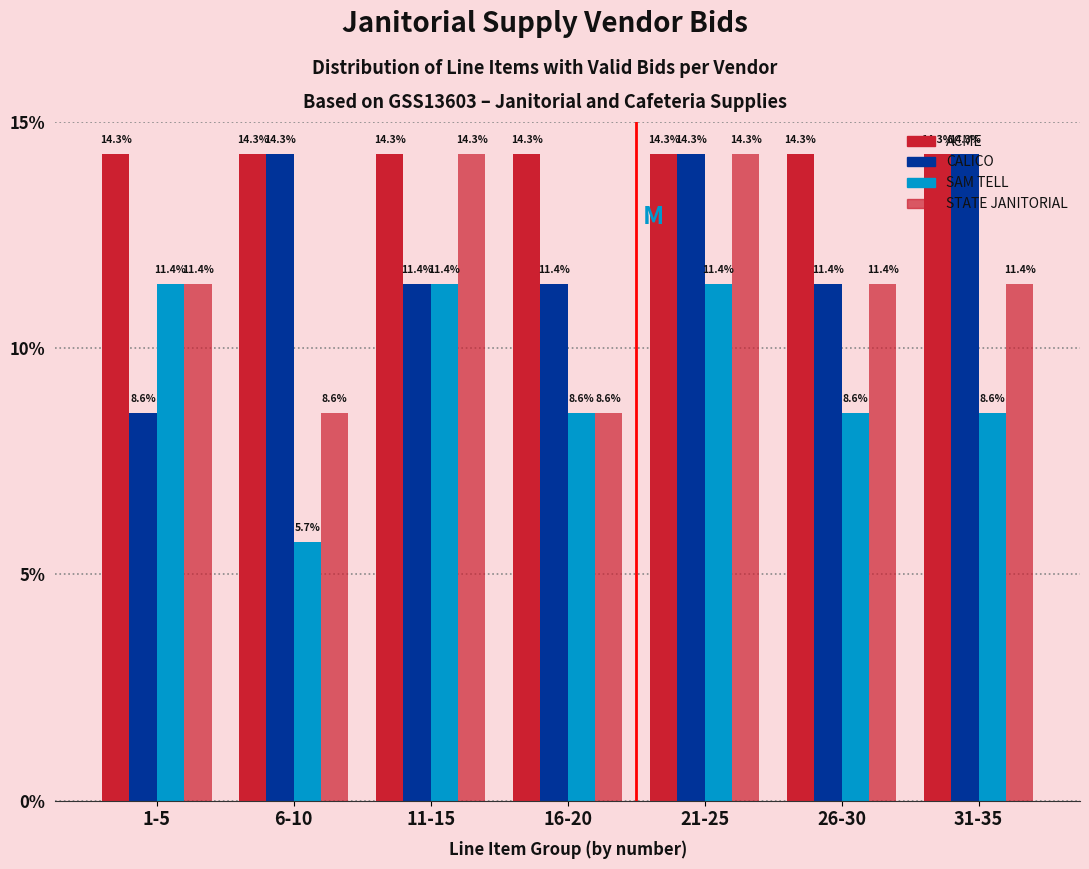

How many groups of bars are there?

7